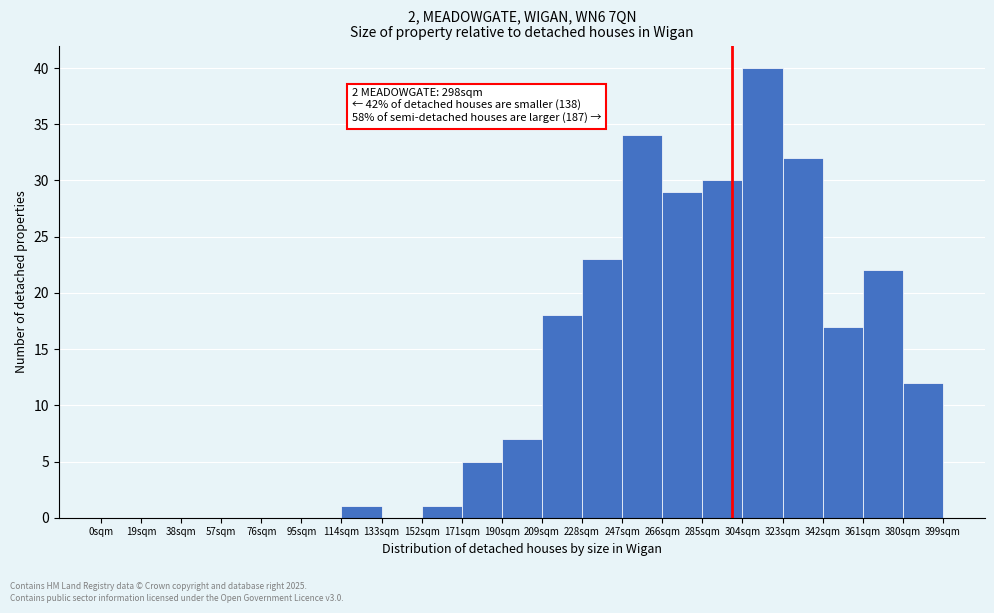

Over which range of the x-axis is the bar tallest?

304 to 323